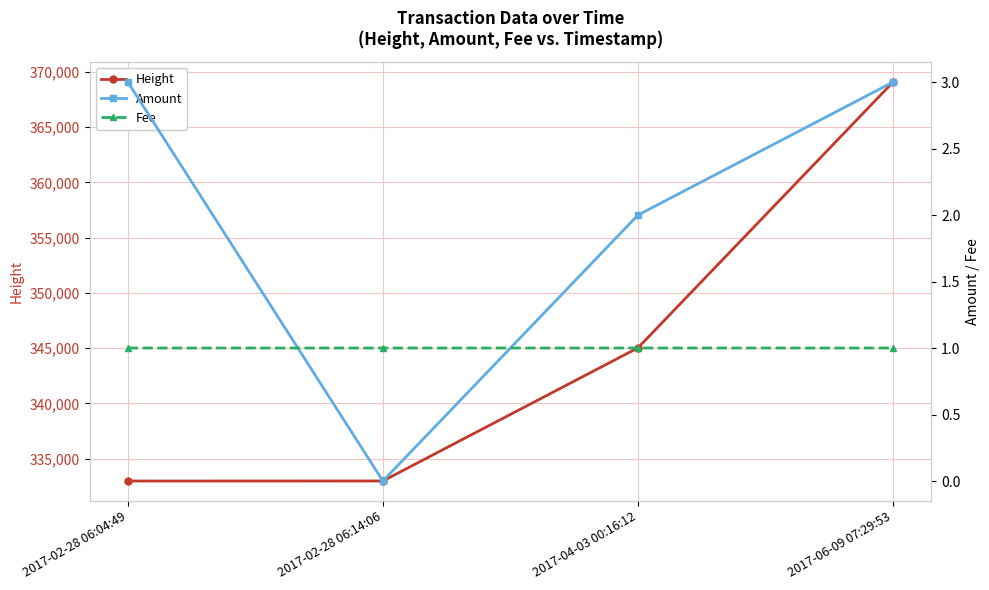

Rank the series at 2017-02-28 06:04:49 from highest to lowest value.

Height, Amount, Fee